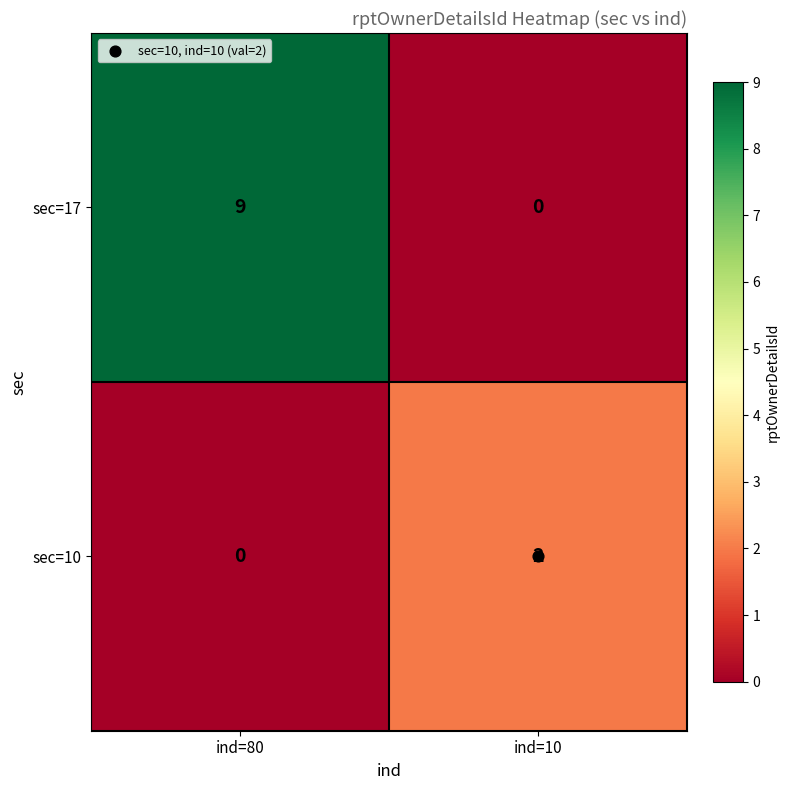

Which label corresponds to the largest value in the chart?

ind=80